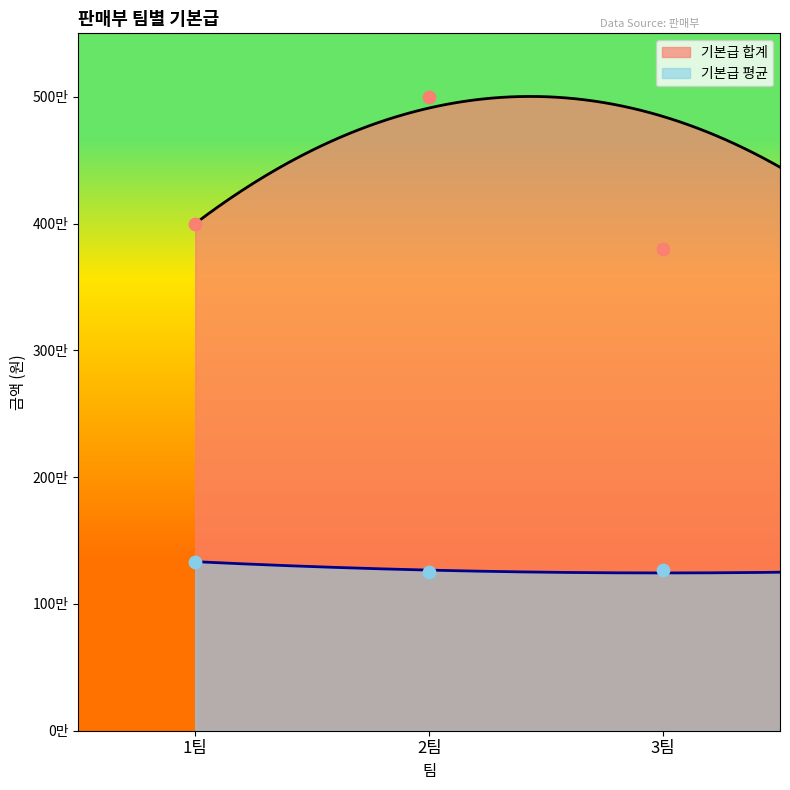

Which series has the largest total across all categories?

기본급 합계